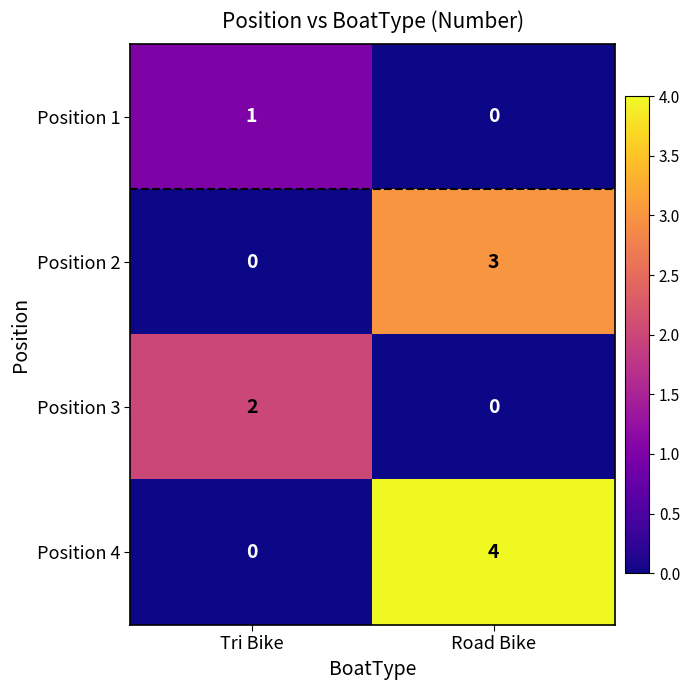

Count the number of categories in the chart.

2